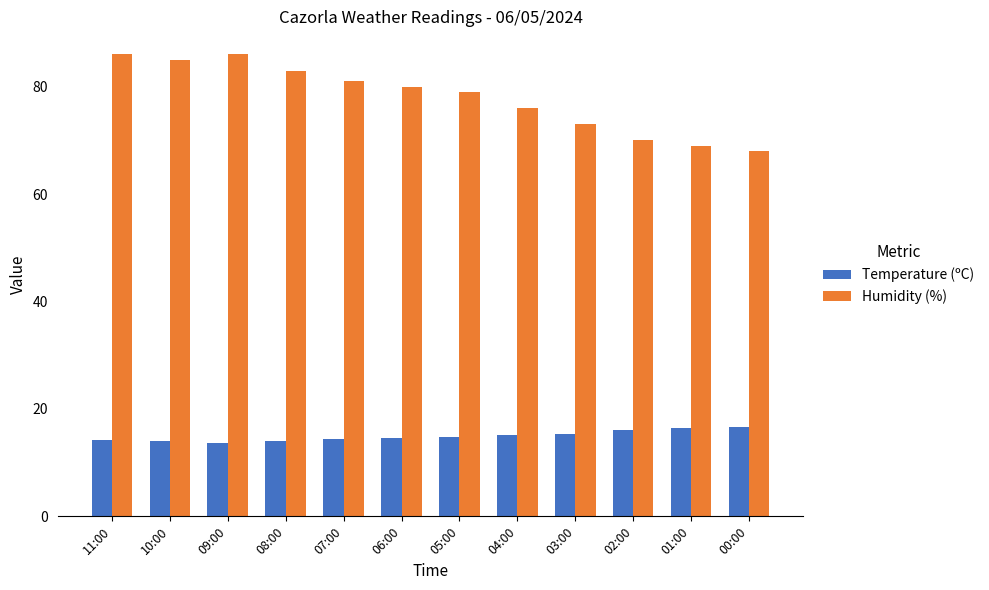

How many distinct data groups are displayed?

2